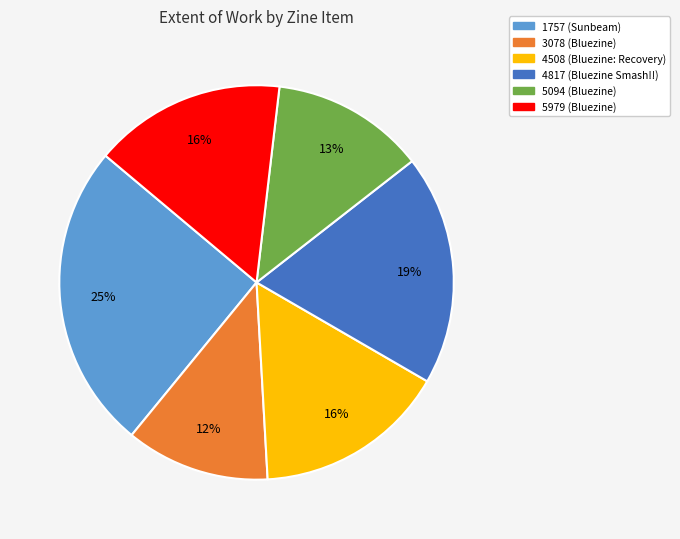

Which slice is the smallest?

3078 (Bluezine)